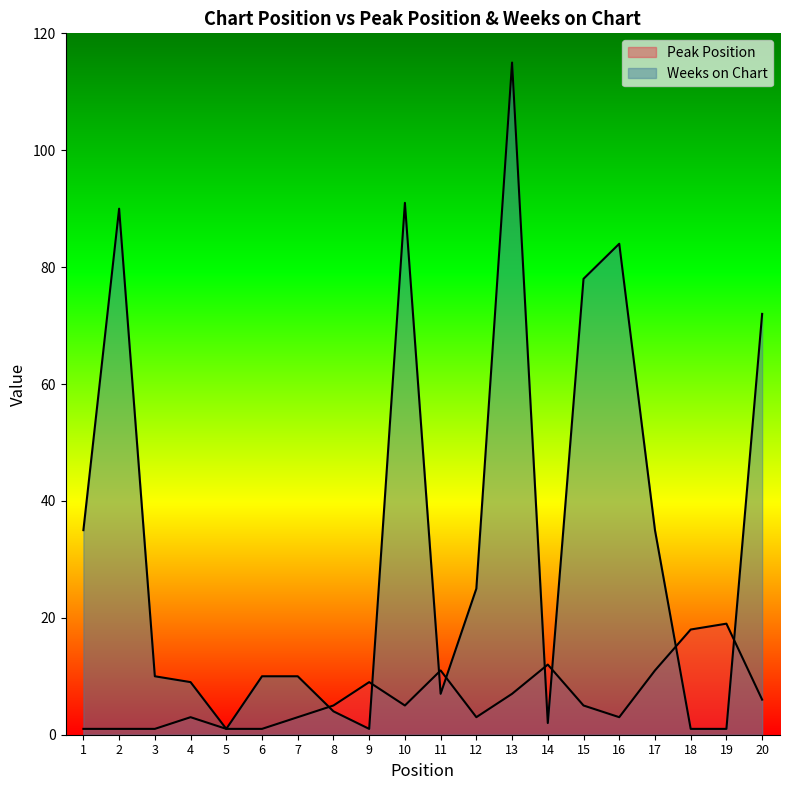

The value of Weeks on Chart at 14 is 3. True or false?

False